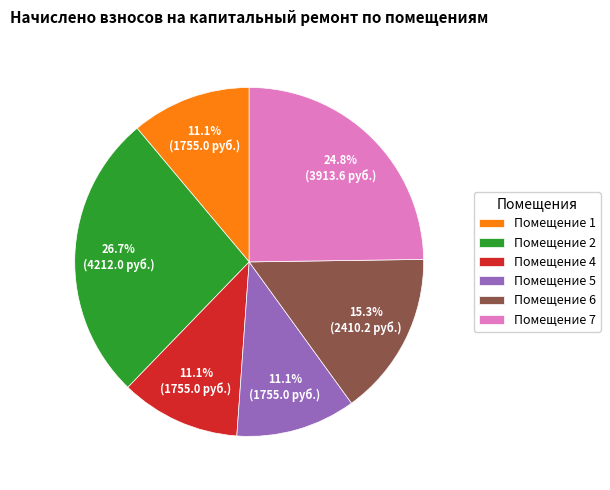

Is the sum of Помещение 2 and Помещение 4 greater than half?

No